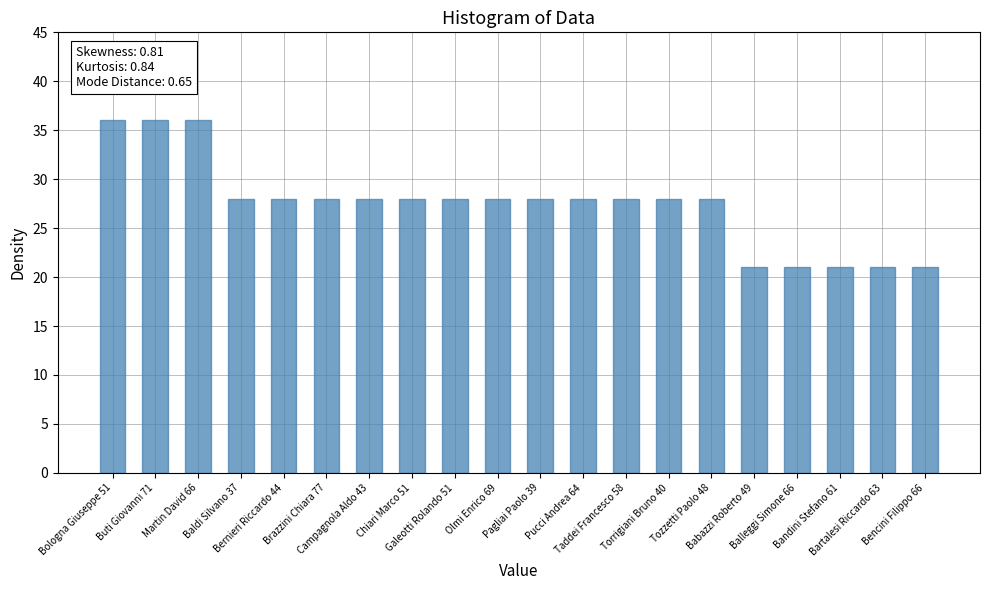

What is the change in value from Olmi Enrico 69 to Babazzi Roberto 49?

-7